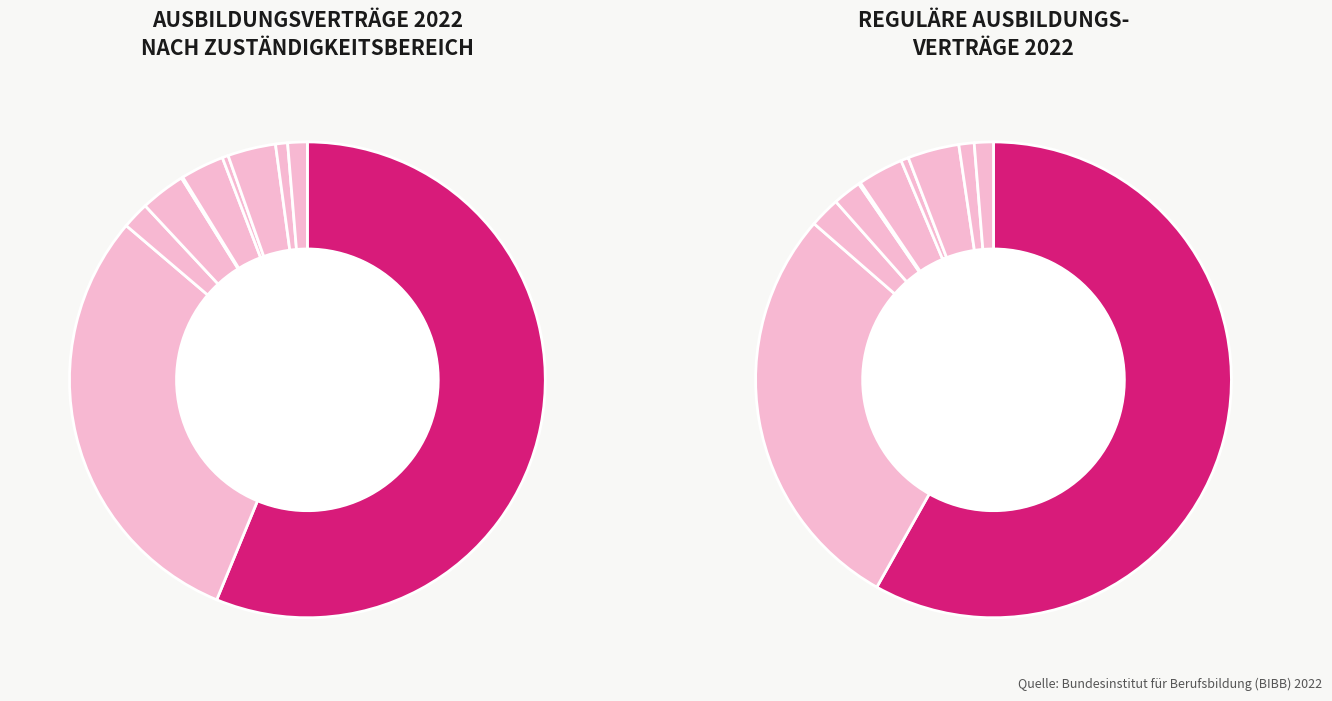

To the nearest percent, what percentage of the pie is Freie Berufe - Zahnärzte?

3%